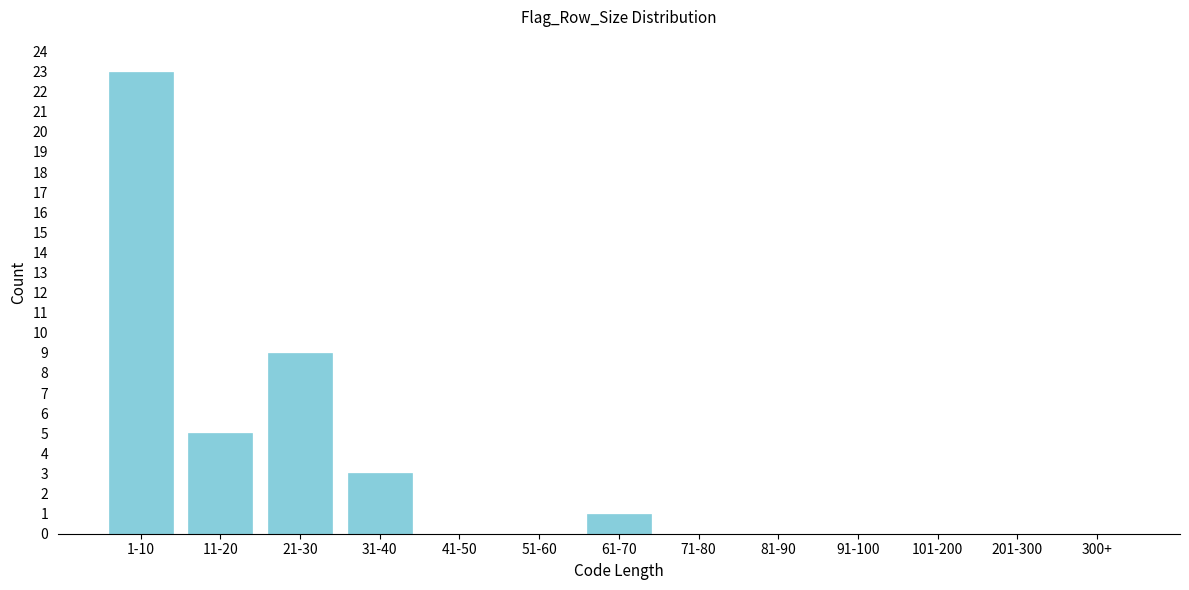

Reading right to left, what are all the values shown in this chart?

300+=0	201-300=0	101-200=0	91-100=0	81-90=0	71-80=0	61-70=1	51-60=0	41-50=0	31-40=3	21-30=9	11-20=5	1-10=23